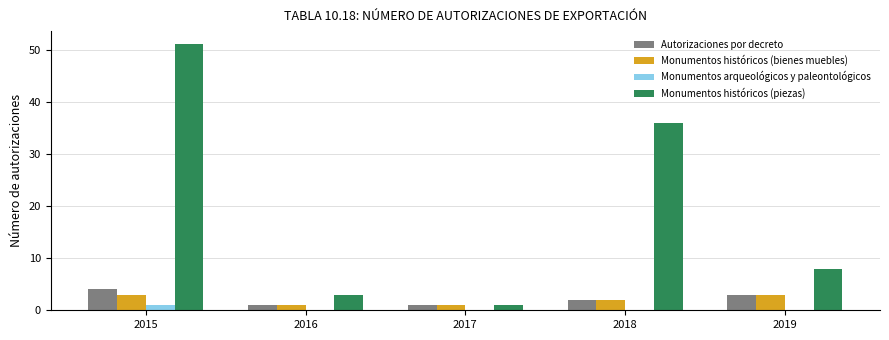

At which category is the sum across all series the highest?

2015